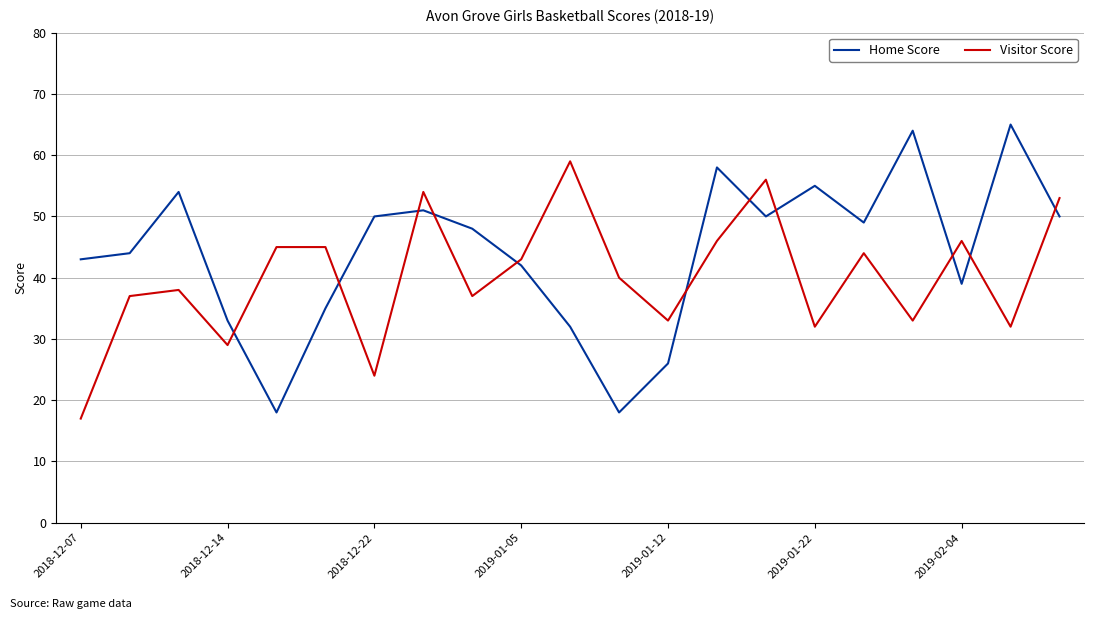

What is the minimum value for Visitor Score?

17